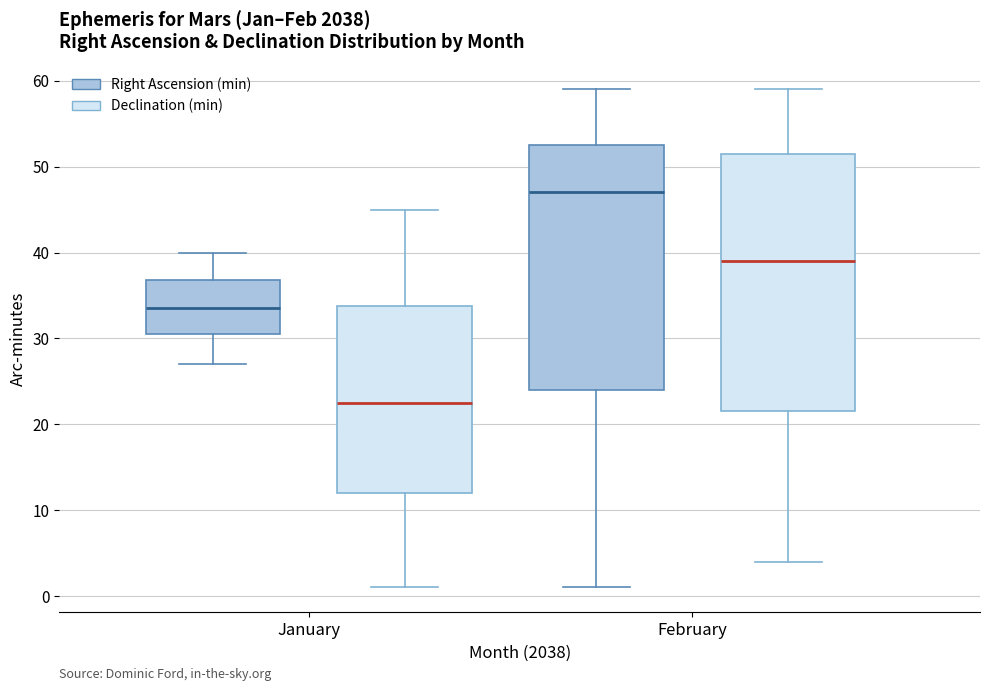

Where is the upper edge of the box for January (Declination (min)) on the y-axis? The values are not printed on the chart, so give them approximately, as read against the axis.

34